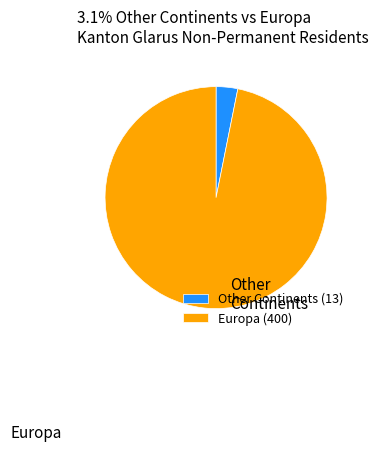

True or false: Europa (400) accounts for 97% of the total.

True